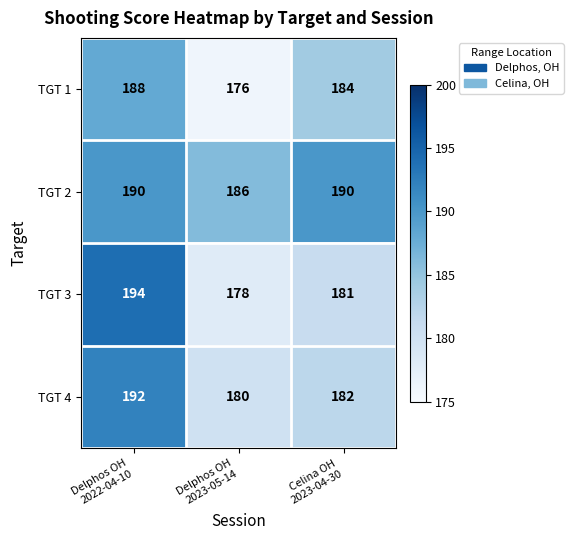

How many TGT 4 values are between 180 and 192?

3